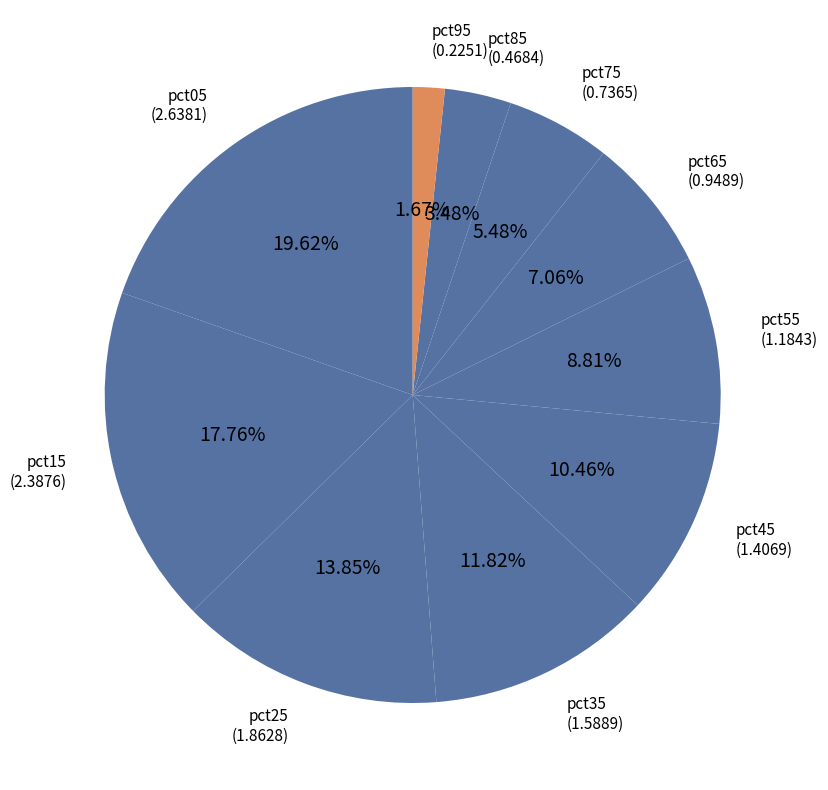

Which category has the biggest portion of the pie?

pct05